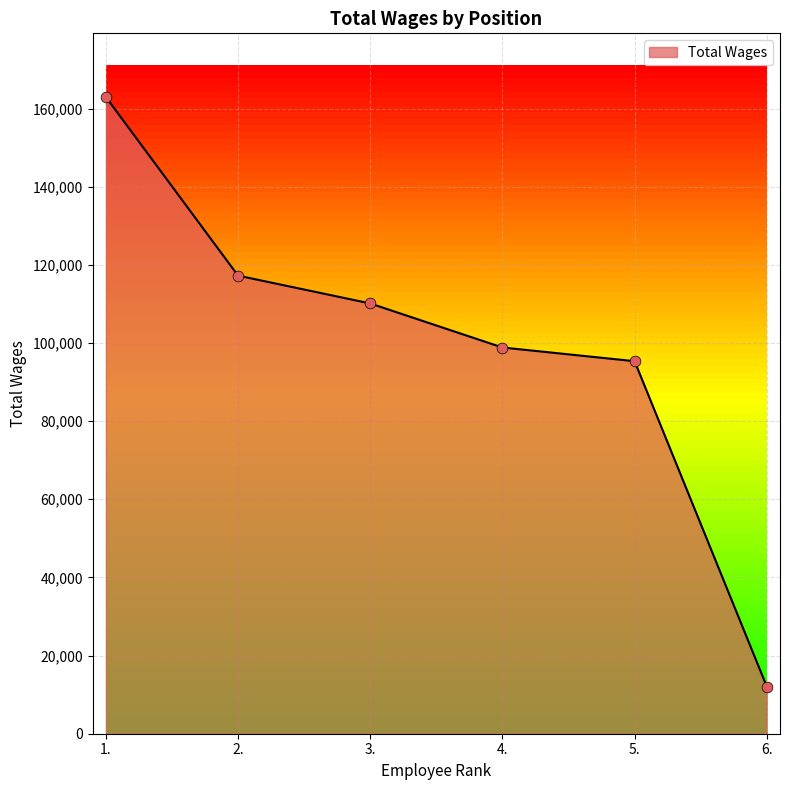

What is the ratio of the value at 2. to the value at 6.?

9.7